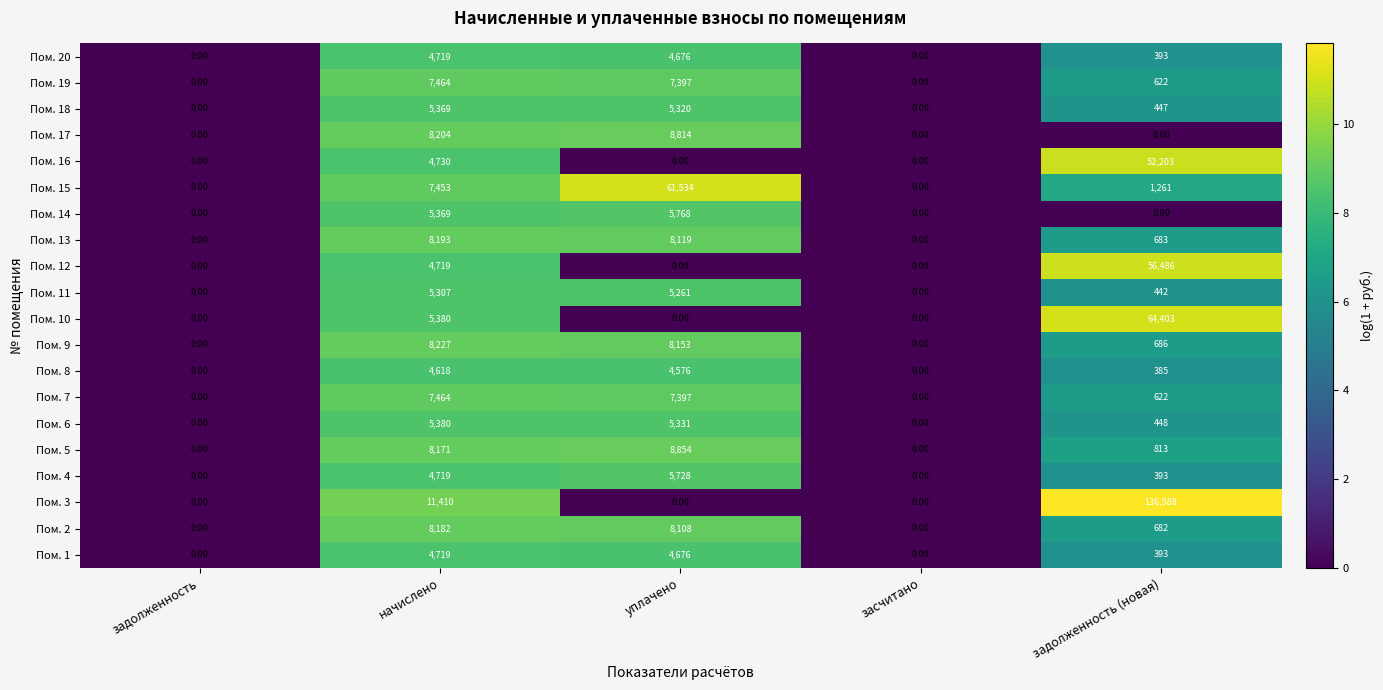

Between начислено and задолженность (новая), which series saw the biggest shift?

Пом. 3